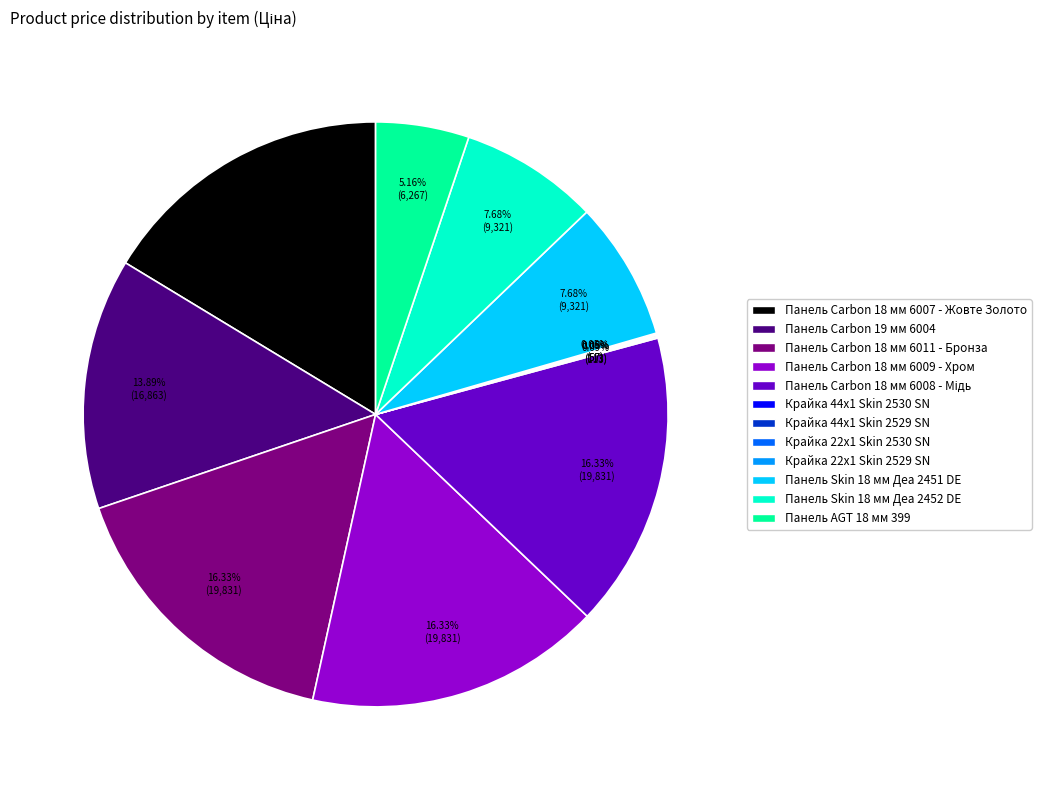

Is there a majority slice in this chart?

No